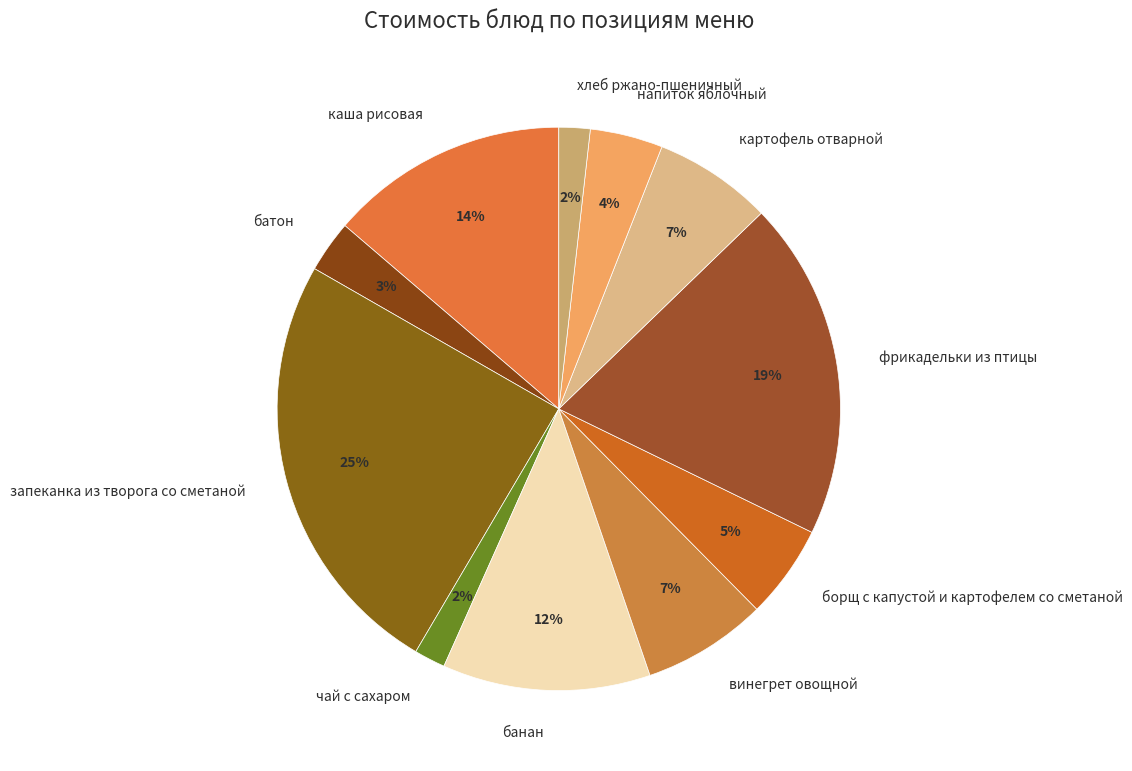

Which has a higher value, каша рисовая or хлеб ржано-пшеничный?

каша рисовая